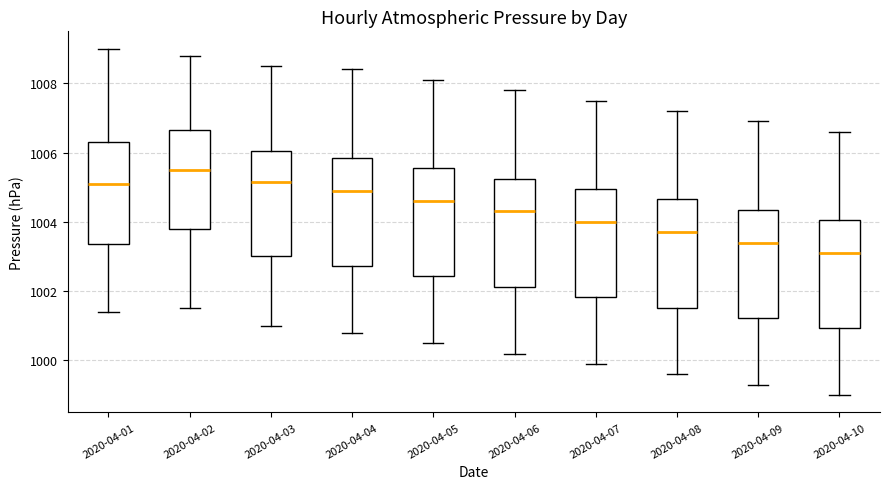

Where does the median line of the box for 2020-04-04 sit on the y-axis? The values are not printed on the chart, so give them approximately, as read against the axis.

1005.0